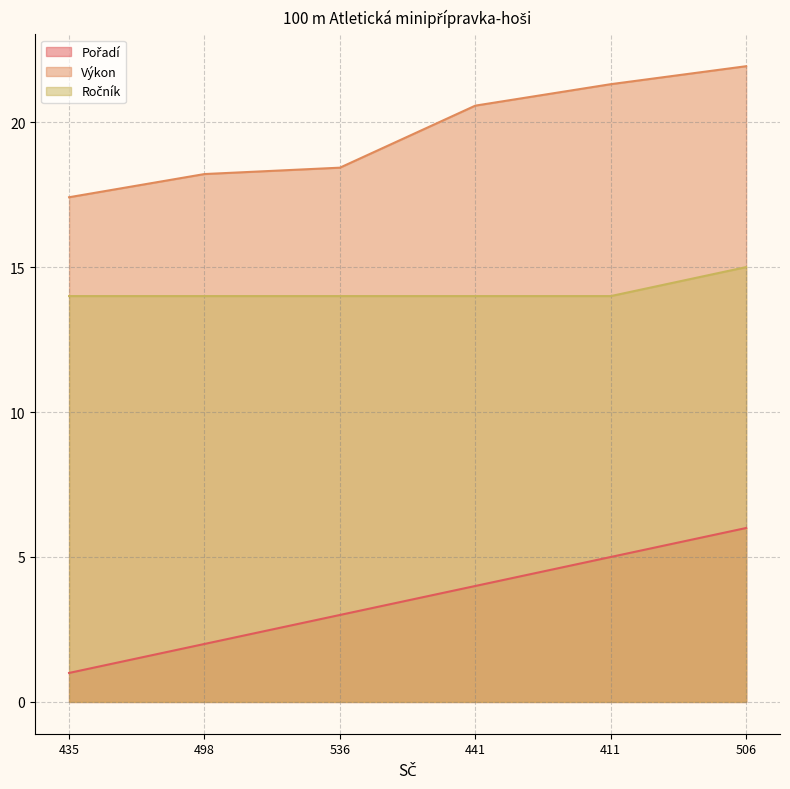

Between 411 and 441, which is larger?

411